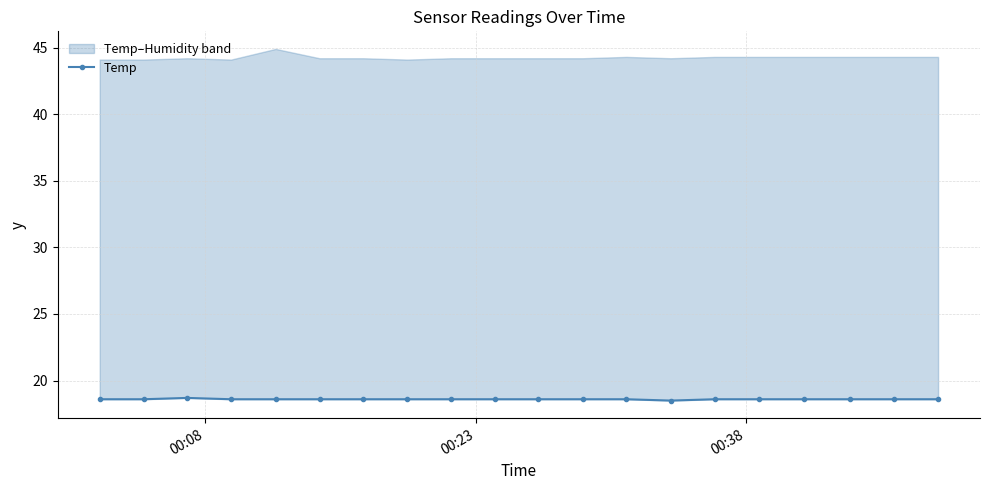

True or false: there are more than 1 points higher than both neighbors.

False